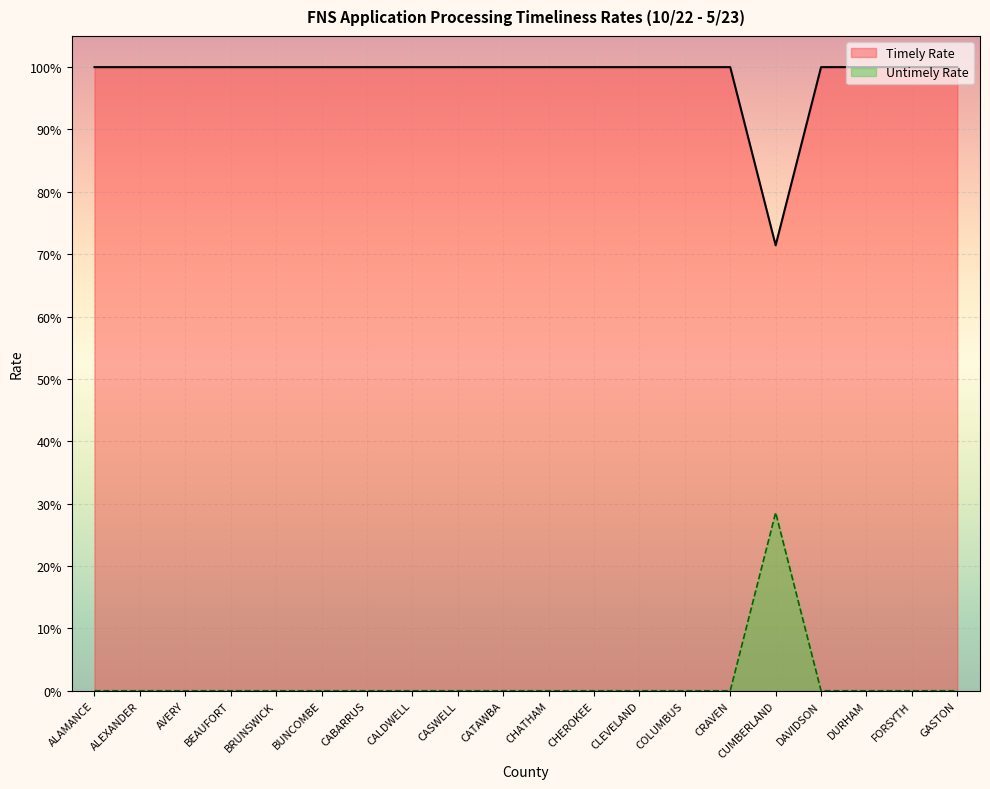

At which category does the chart reach its peak across all series?

ALAMANCE